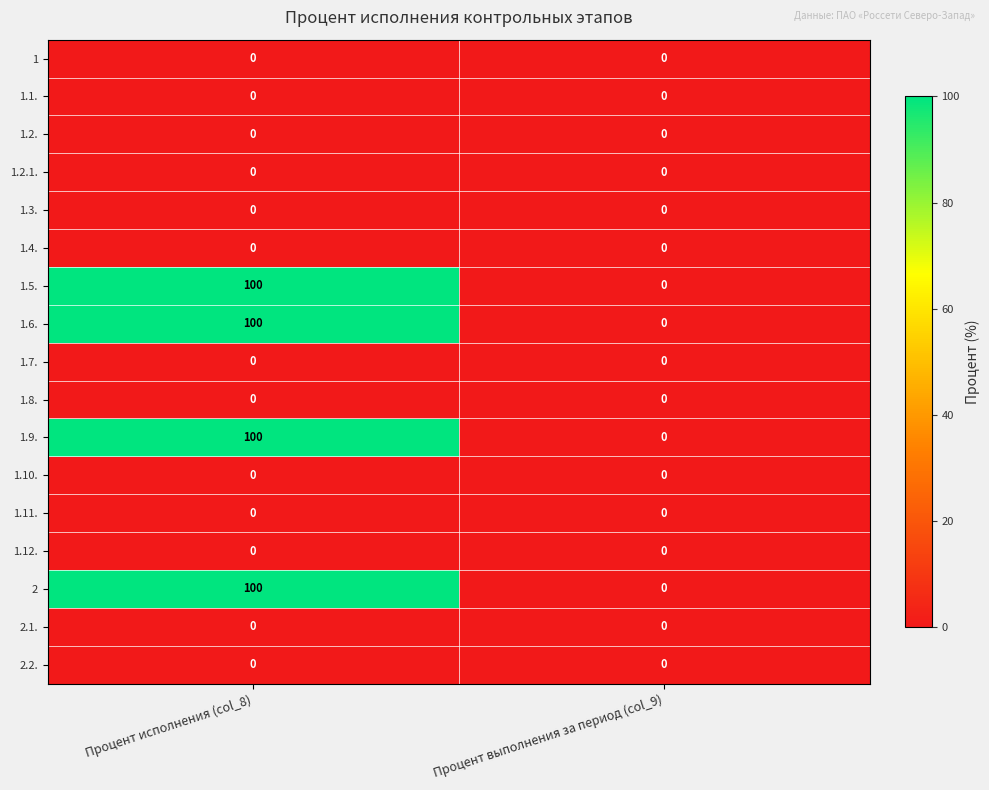

What is the difference between the 1.6. values at Процент исполнения (col_8) and Процент выполнения за период (col_9)?

100